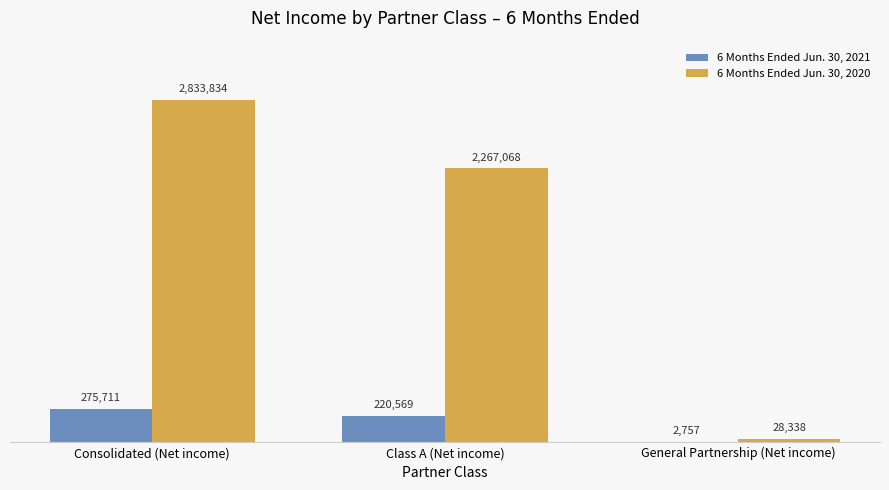

At Consolidated (Net income), list the series in order from largest to smallest.

6 Months Ended Jun. 30, 2020, 6 Months Ended Jun. 30, 2021